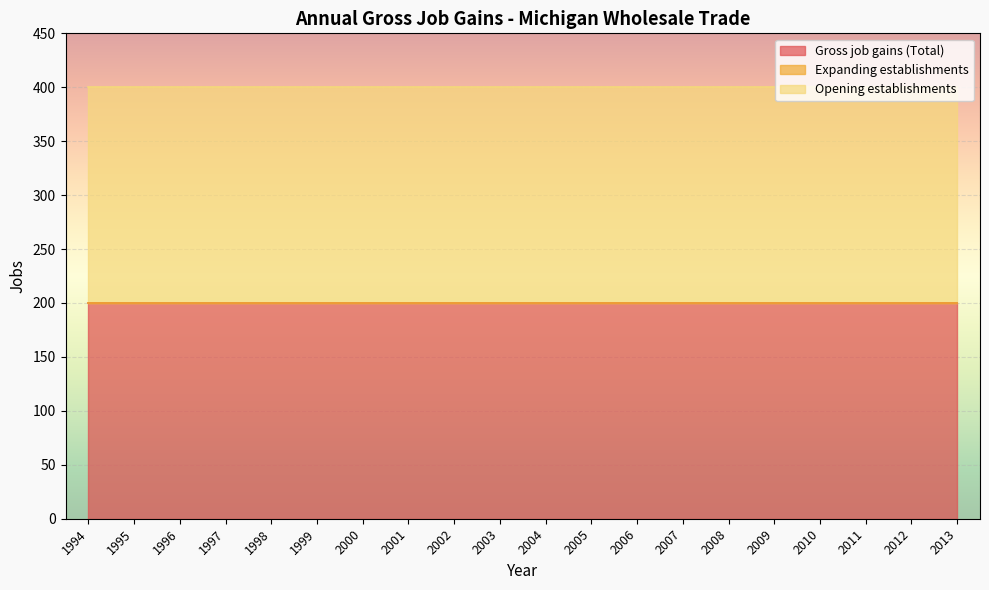

What is the sum of the Opening establishments values at 2013 and 2004?

400